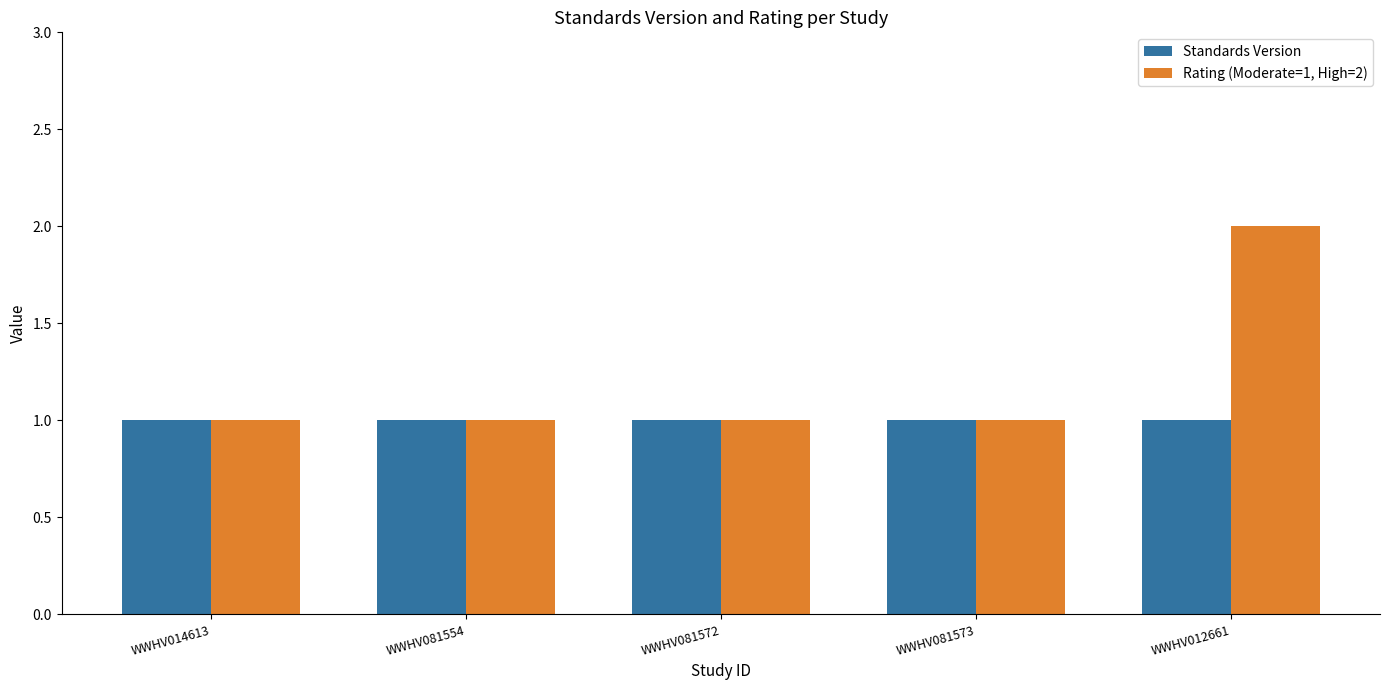

Reading right to left, what are all the values shown in this chart?

Standards Version: 1	1	1	1	1
Rating (Moderate=1, High=2): 2	1	1	1	1